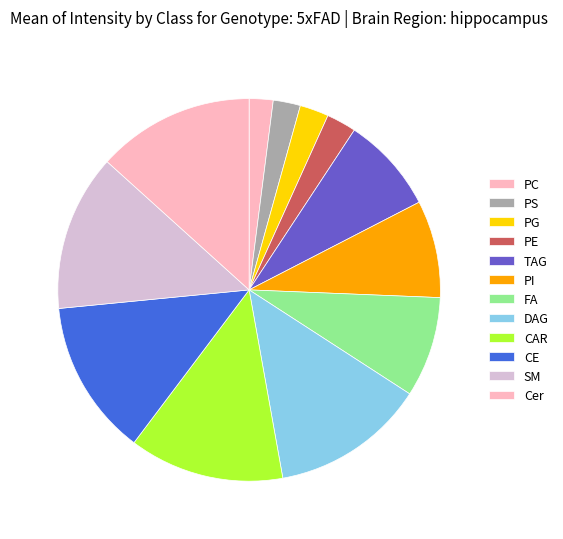

Count the number of slices in the pie.

12